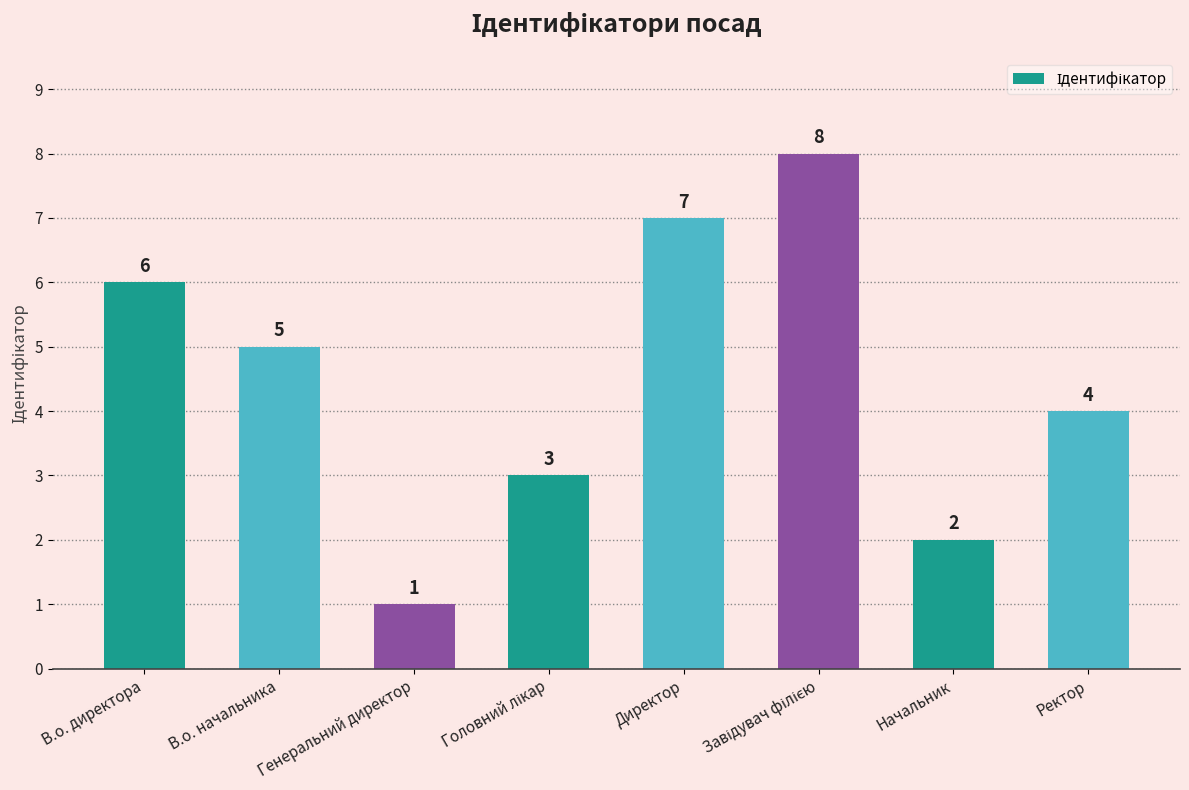

What is the ratio of the value at Начальник to the value at Директор?

0.3